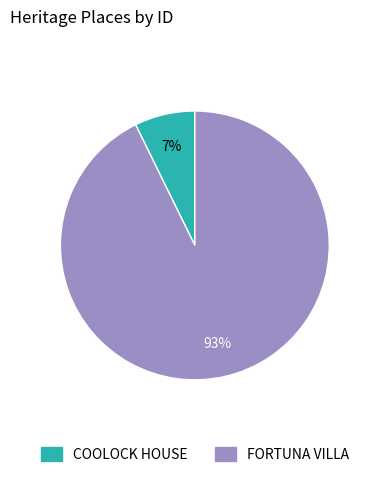

Rank the categories by value from lowest to highest.

COOLOCK HOUSE, FORTUNA VILLA